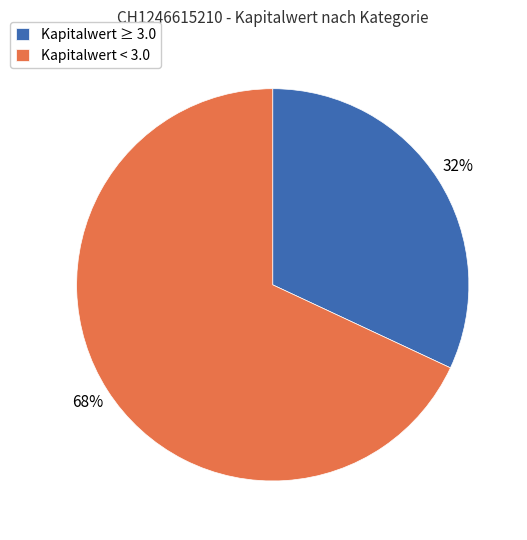

Which has a higher value, Kapitalwert ≥ 3.0 or Kapitalwert < 3.0?

Kapitalwert < 3.0